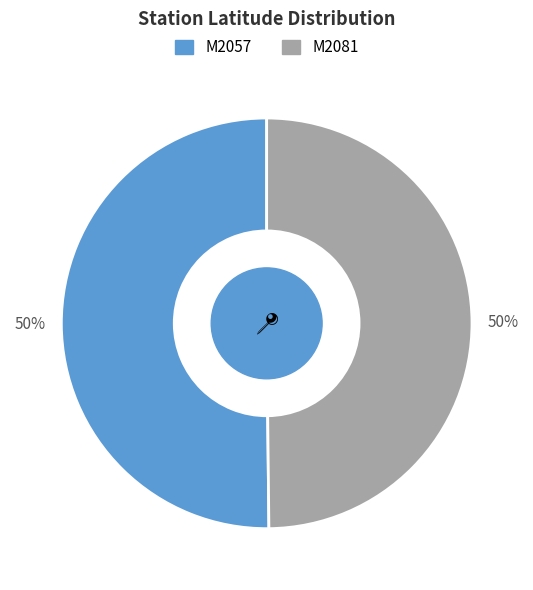

To the nearest percent, what portion does M2057 represent?

50%